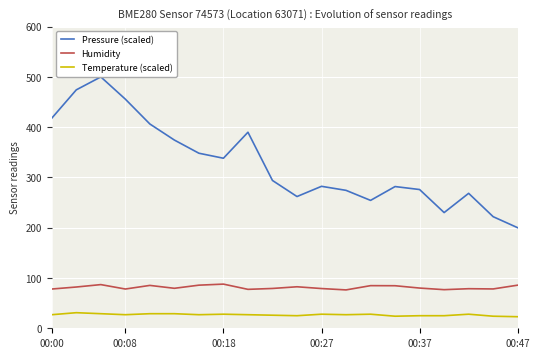

True or false: Temperature (scaled) and Humidity cross at least once.

False